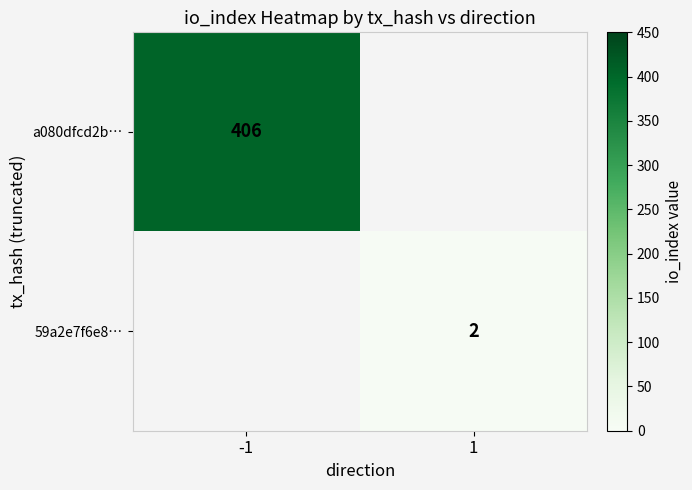

Is the value of a080dfcd2b… at -1 greater than the value of 59a2e7f6e8… at 1?

Yes